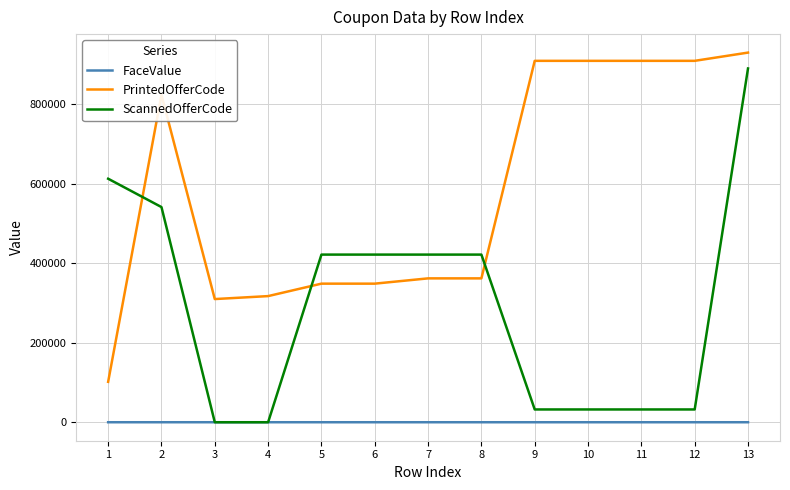

What is the total value across all series at 2?

1365553.0